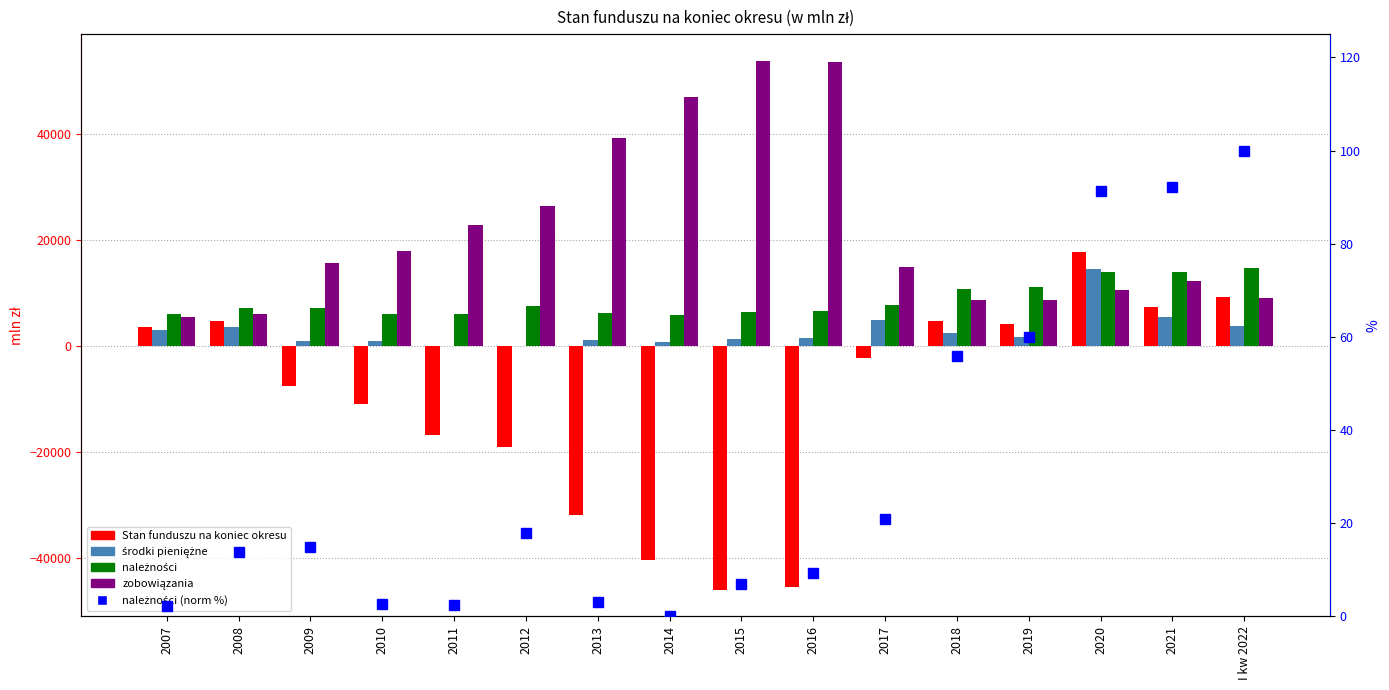

How many values in the Stan funduszu na koniec okresu series are below -2190?

9